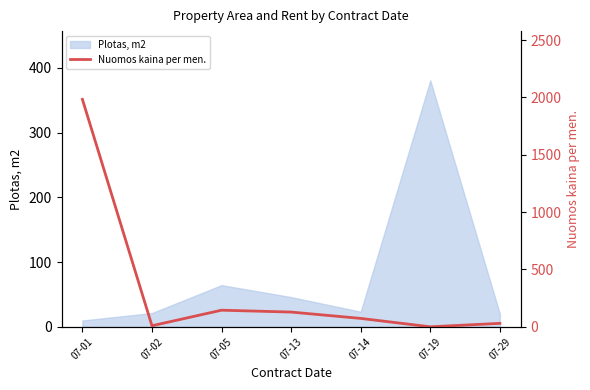

True or false: Plotas, m2 has a value of 676.7 at 07-19.

False